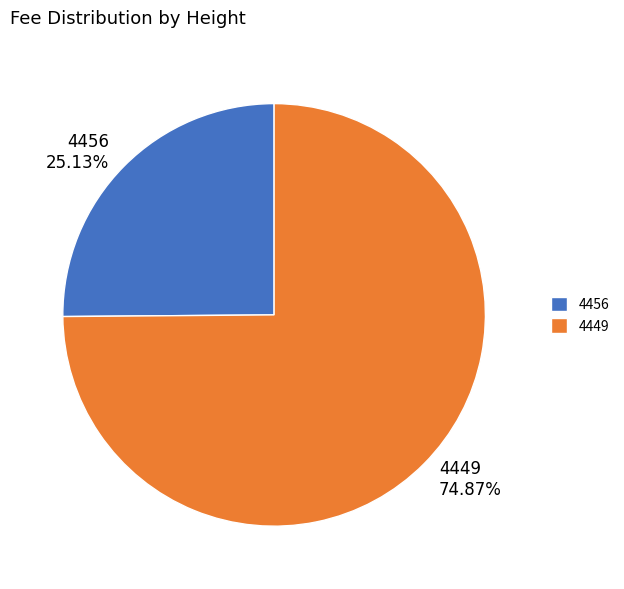

To the nearest percent, what is the average slice percentage?

50%